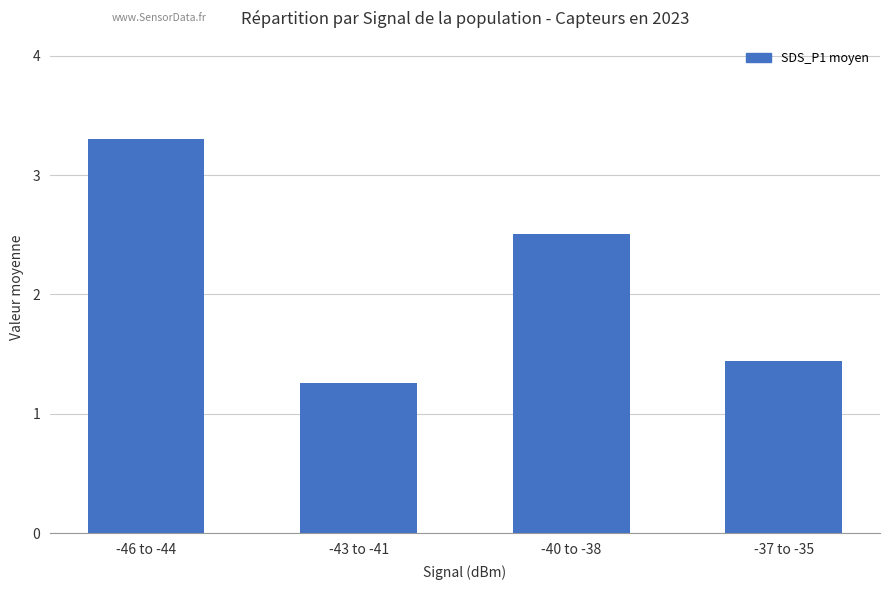

What is the difference between the maximum and second lowest values?

1.9